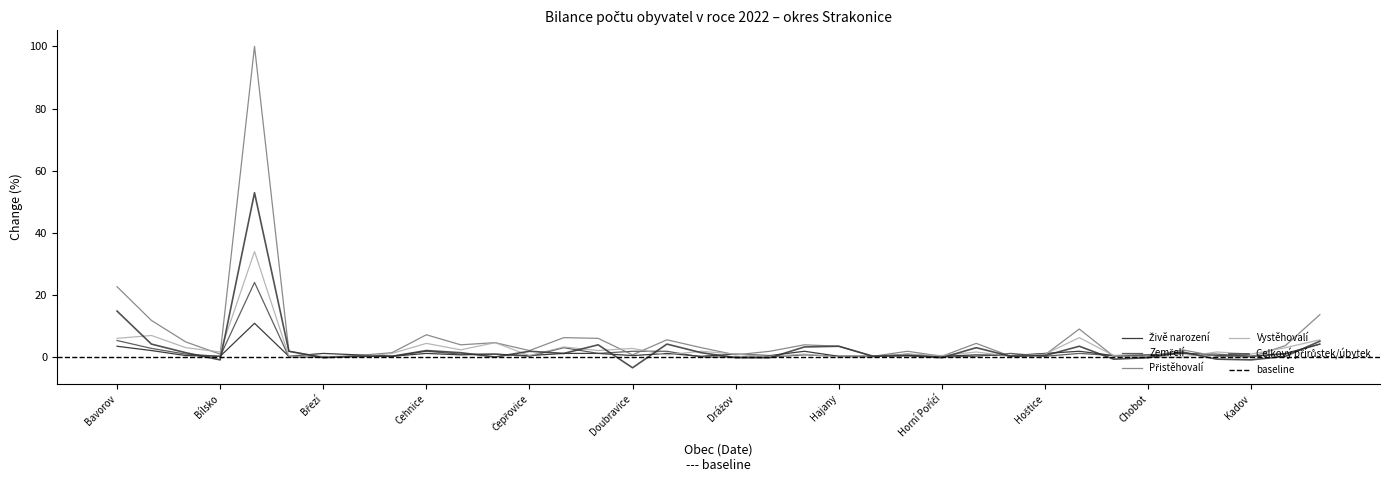

What is the difference between the highest and lowest values at Chobot?

0.9